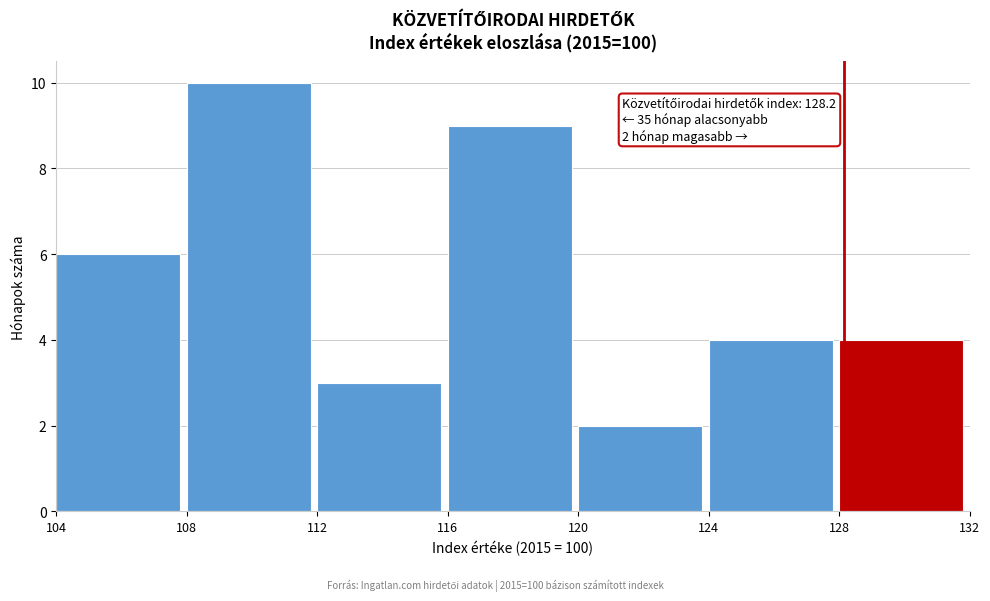

Which range on the x-axis has the tallest bar?

108 to 112